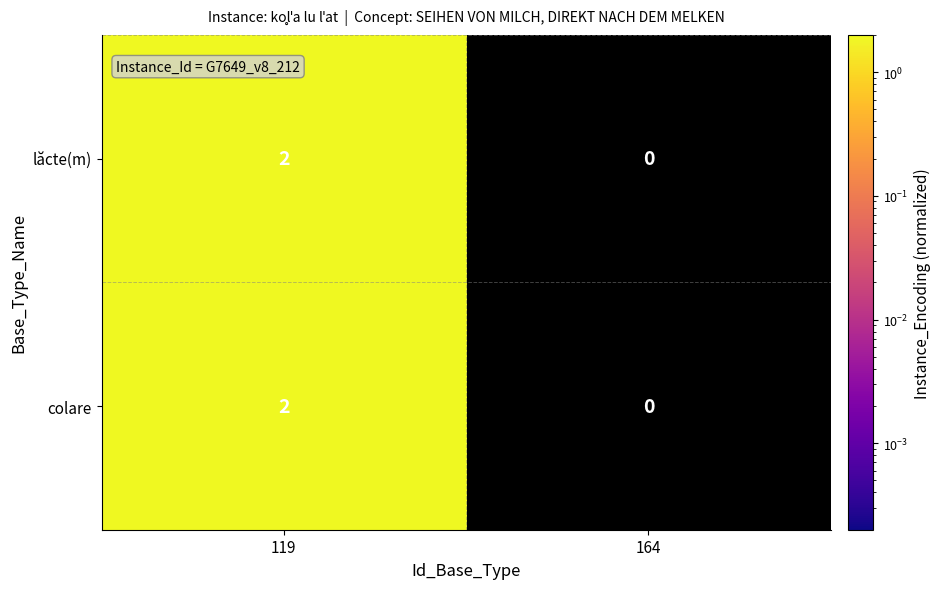

At which category is the sum across all series the highest?

119